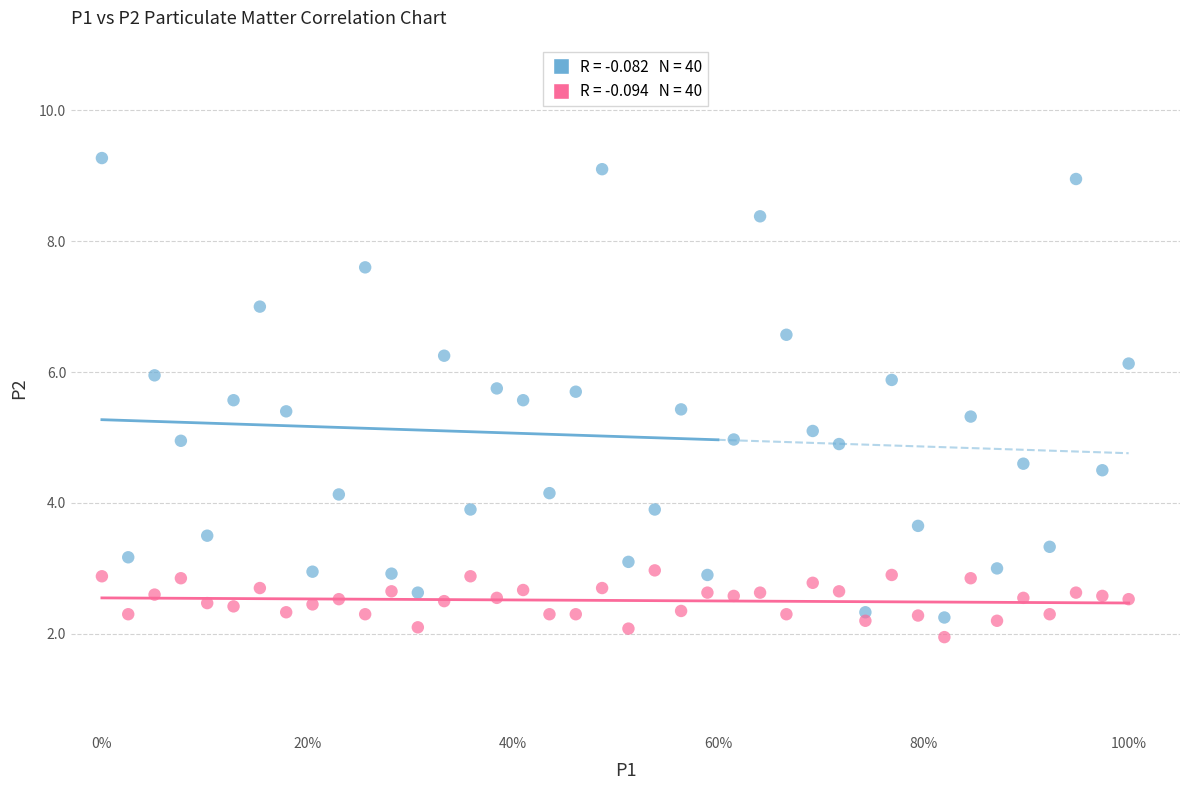

Across all data points, what is the range of Y values (max minus min)?

7.3